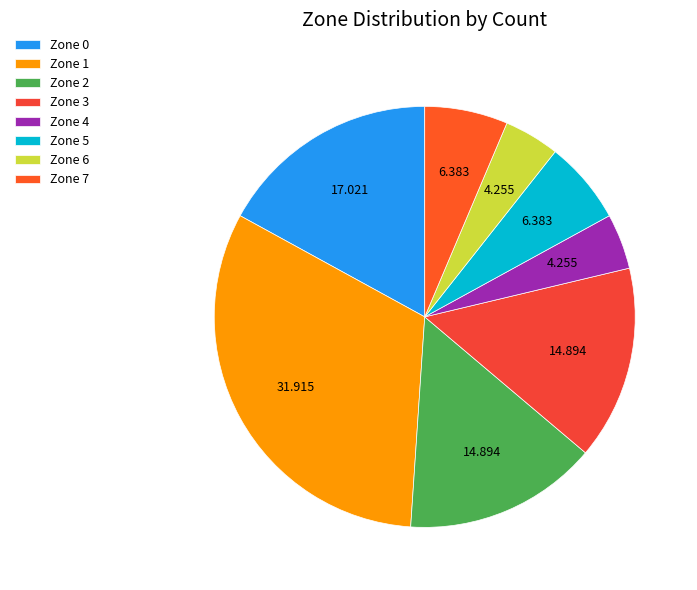

Between Zone 5 and Zone 2, which is larger?

Zone 2